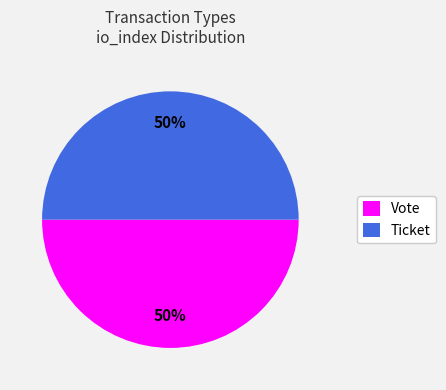

To the nearest percent, what is the average slice percentage?

50%